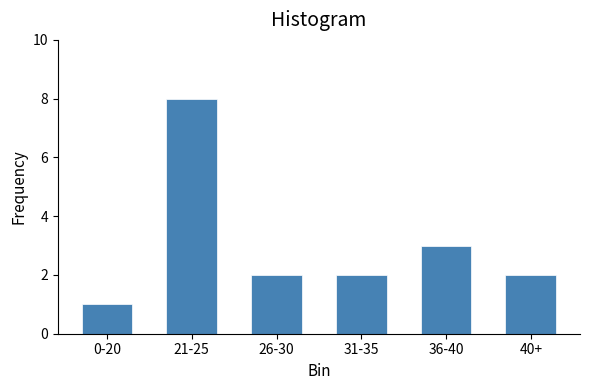

Reading left to right, transcribe all the data shown in this chart.

0-20=1	21-25=8	26-30=2	31-35=2	36-40=3	40+=2